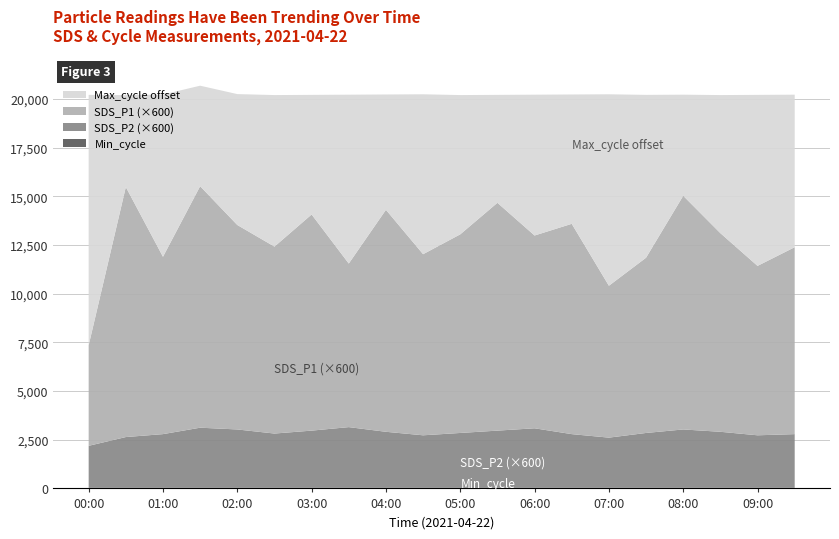

Reading left to right, what are all the values shown in this chart?

Min_cycle: 00:00=28.0	00:30=28.0	01:00=28.0	01:30=28.0	02:00=28.0	02:30=28.0	03:00=28.0	03:30=28.0	04:00=28.0	04:30=28.0	05:00=28.0	05:30=28.0	06:00=28.0	06:30=28.0	07:00=28.0	07:30=28.0	08:00=28.0	08:30=28.0	09:00=28.0	09:30=28.0
SDS_P2: 00:00=3.6	00:30=4.3	01:00=4.6	01:30=5.2	02:00=5.0	02:30=4.7	03:00=4.9	03:30=5.2	04:00=4.8	04:30=4.5	05:00=4.7	05:30=4.9	06:00=5.1	06:30=4.6	07:00=4.3	07:30=4.7	08:00=5.0	08:30=4.8	09:00=4.5	09:30=4.6
SDS_P1: 00:00=8.6	00:30=21.4	01:00=15.2	01:30=20.7	02:00=17.5	02:30=16.0	03:00=18.5	03:30=14.0	04:00=19.0	04:30=15.5	05:00=17.0	05:30=19.5	06:00=16.5	06:30=18.0	07:00=13.0	07:30=15.0	08:00=20.0	08:30=17.0	09:00=14.5	09:30=16.0
Max_cycle: 00:00=20210.0	00:30=20198.0	01:00=20229.0	01:30=20681.0	02:00=20250.0	02:30=20200.0	03:00=20210.0	03:30=20220.0	04:00=20230.0	04:30=20240.0	05:00=20200.0	05:30=20210.0	06:00=20220.0	06:30=20230.0	07:00=20240.0	07:30=20210.0	08:00=20220.0	08:30=20200.0	09:00=20210.0	09:30=20220.0